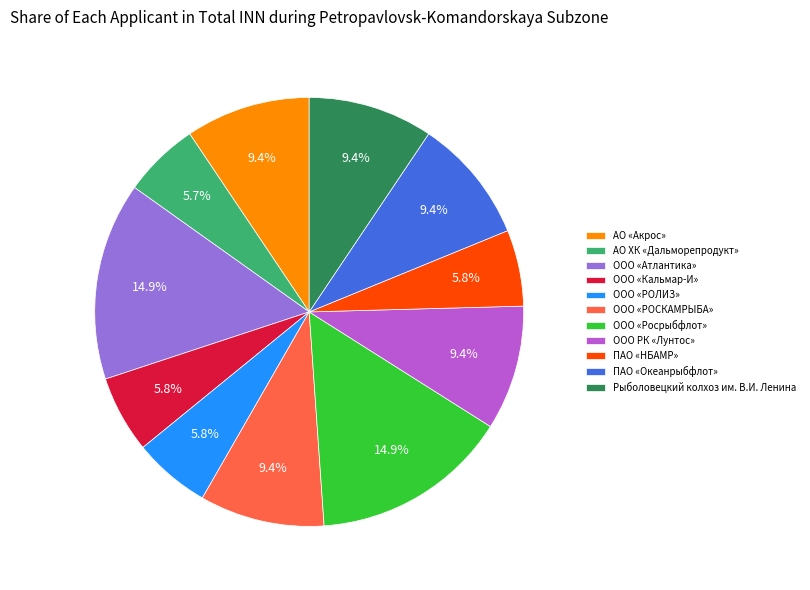

Combined, what portion of the pie is Рыболовецкий колхоз им. В.И. Ленина and ПАО «НБАМР»?

15.2%